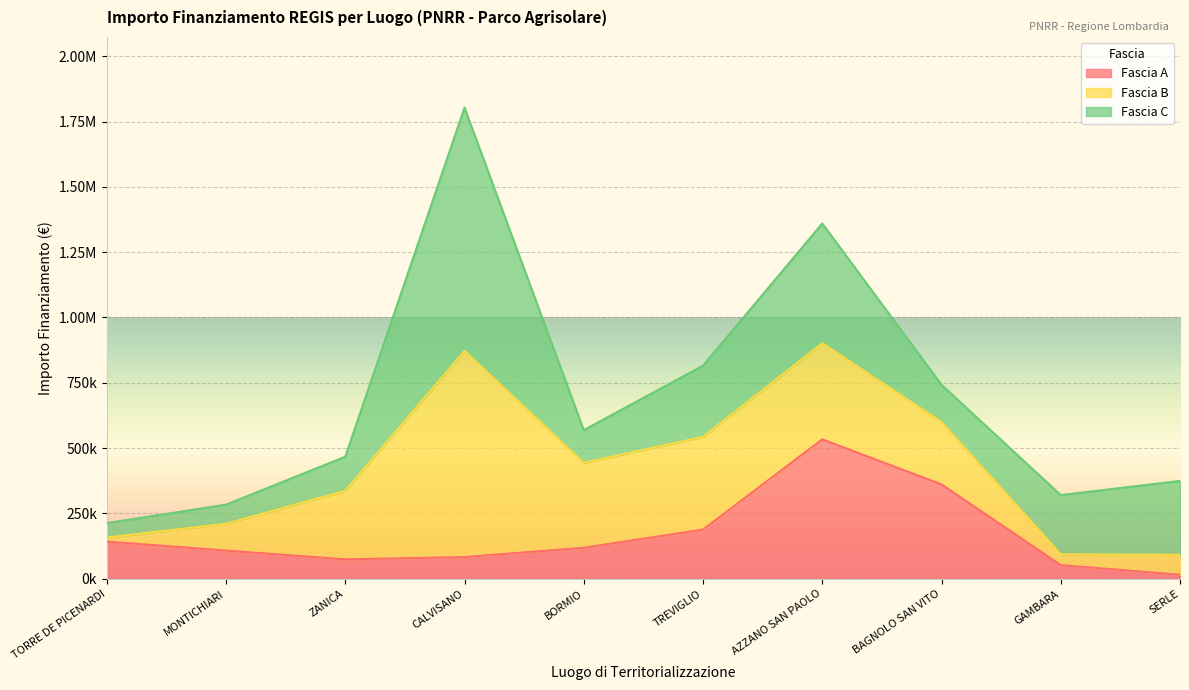

What is the difference between the highest and lowest values at GAMBARA?

185658.0